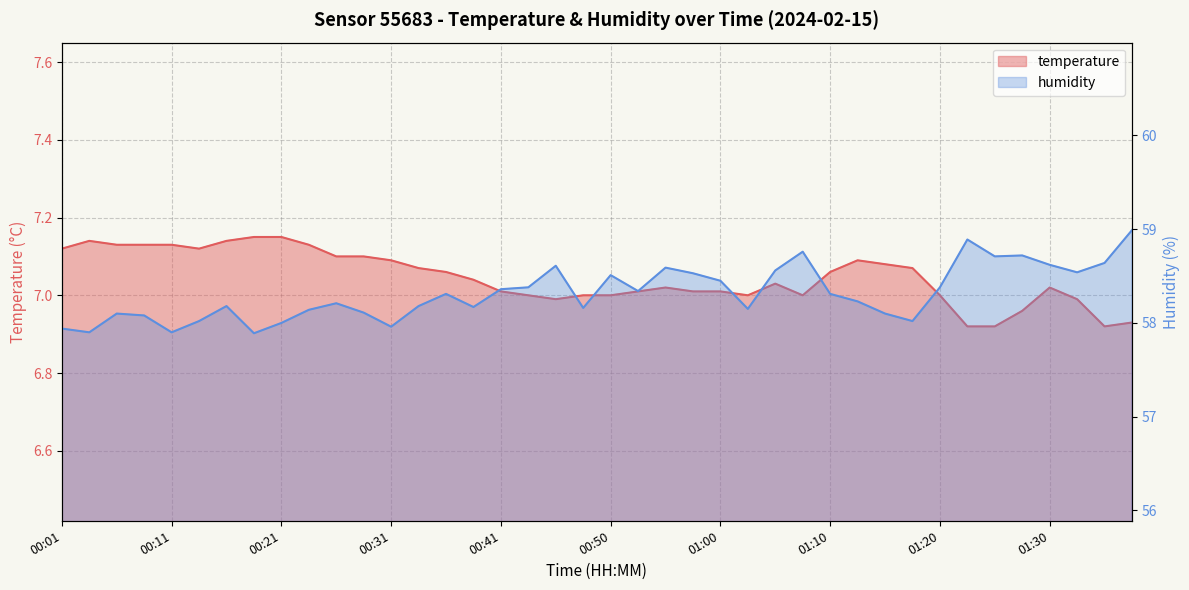

How many data points in humidity are above 58?

34